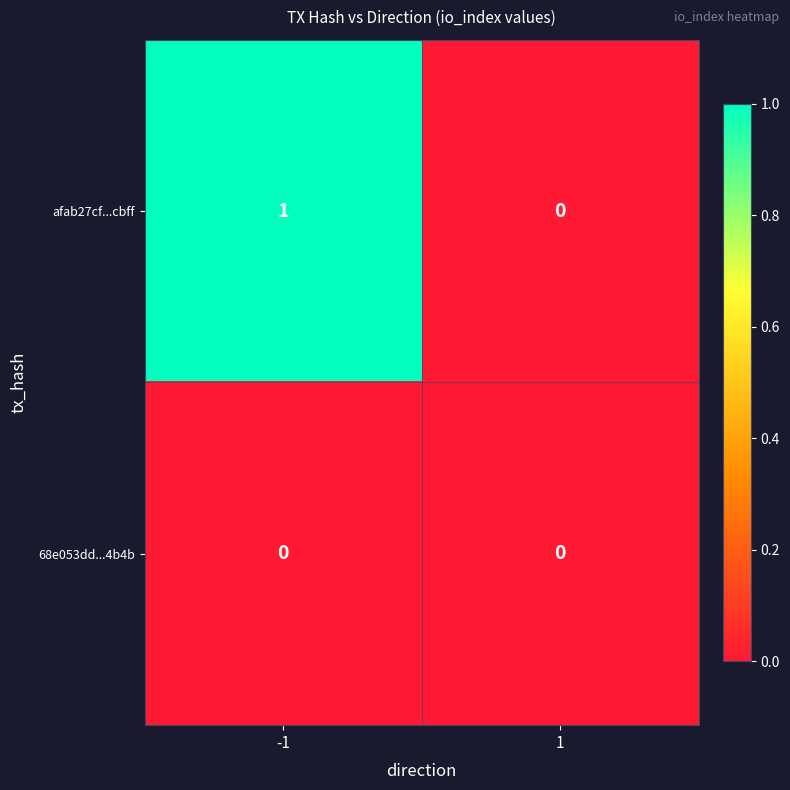

Which series has the largest total across all categories?

afab27cf...cbff